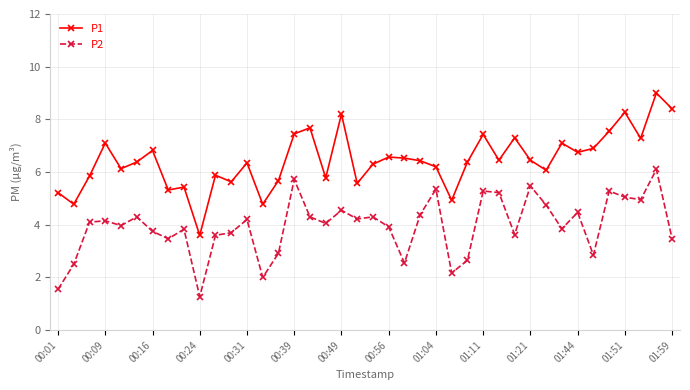

True or false: P1 and P2 cross at least once.

False